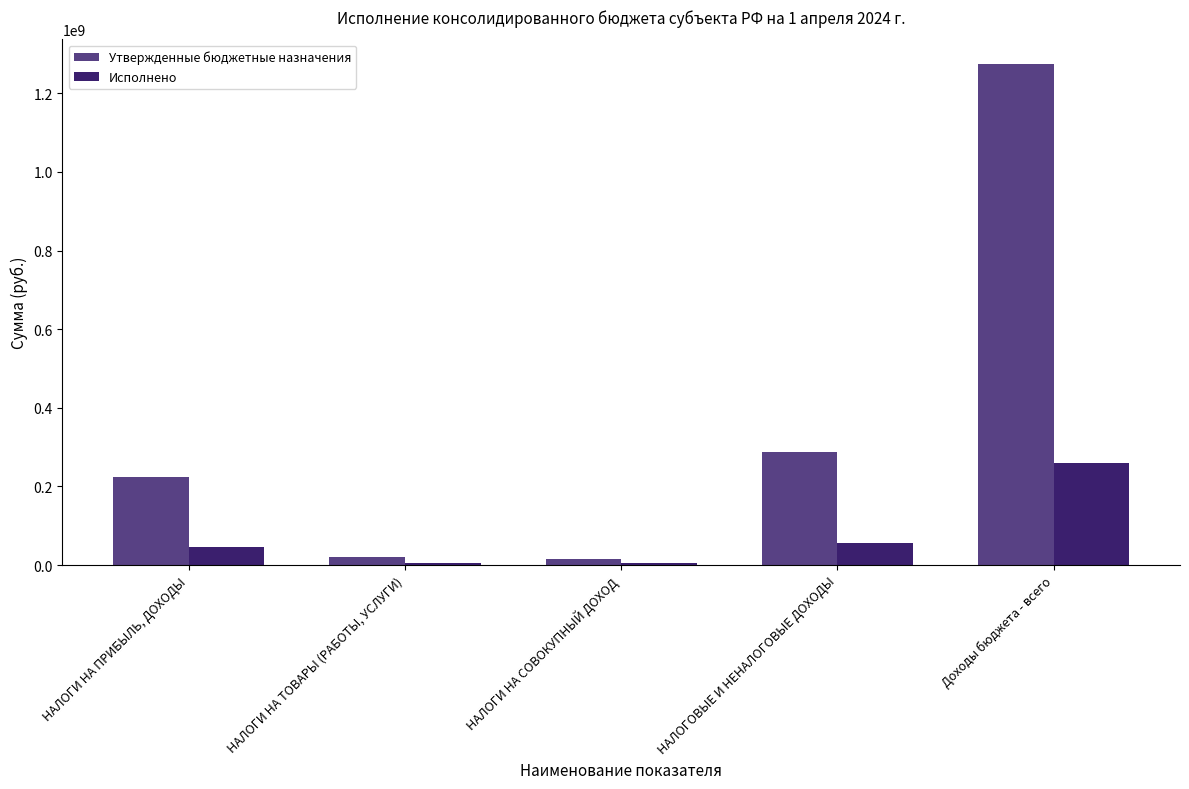

At how many categories does at least one series exceed 90034167?

3